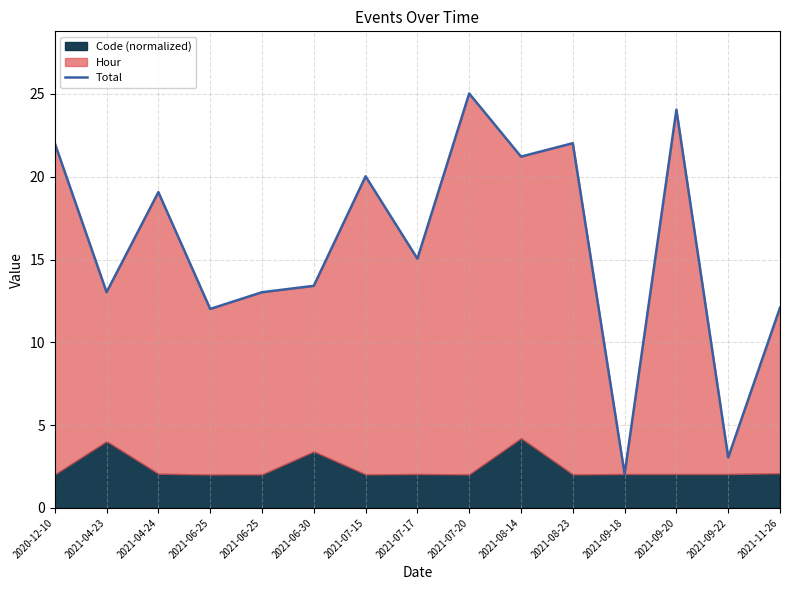

Which label corresponds to the smallest value in the chart?

2021-09-18